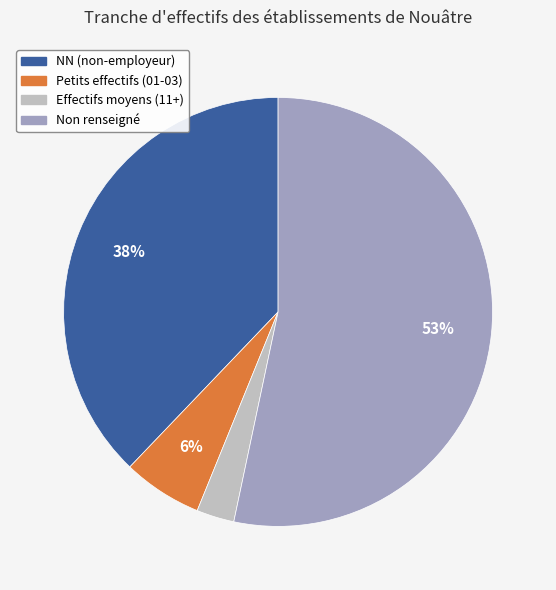

Count the number of slices in the pie.

4